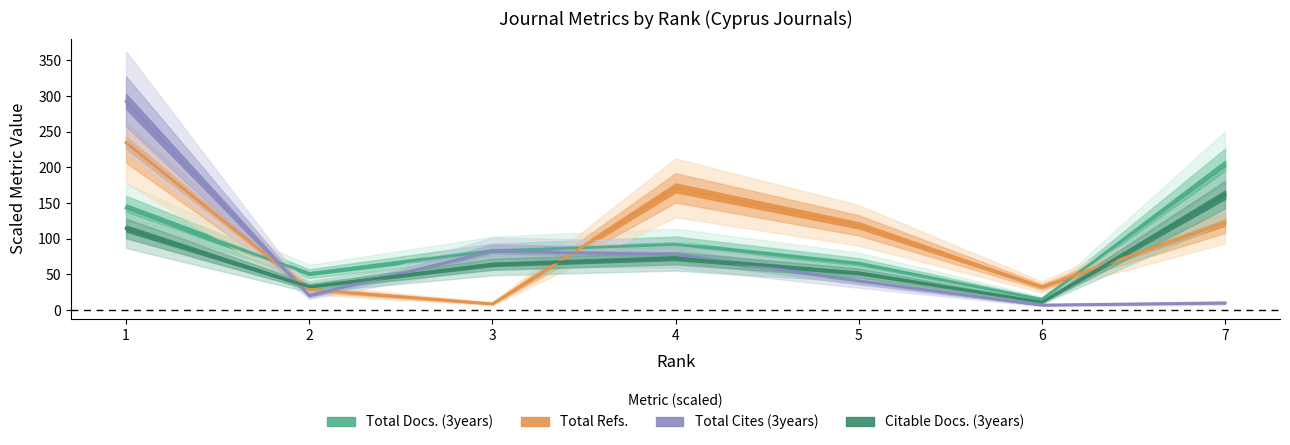

Rank the categories by Total Cites (3years) value from highest to lowest.

1, 3, 4, 5, 2, 7, 6